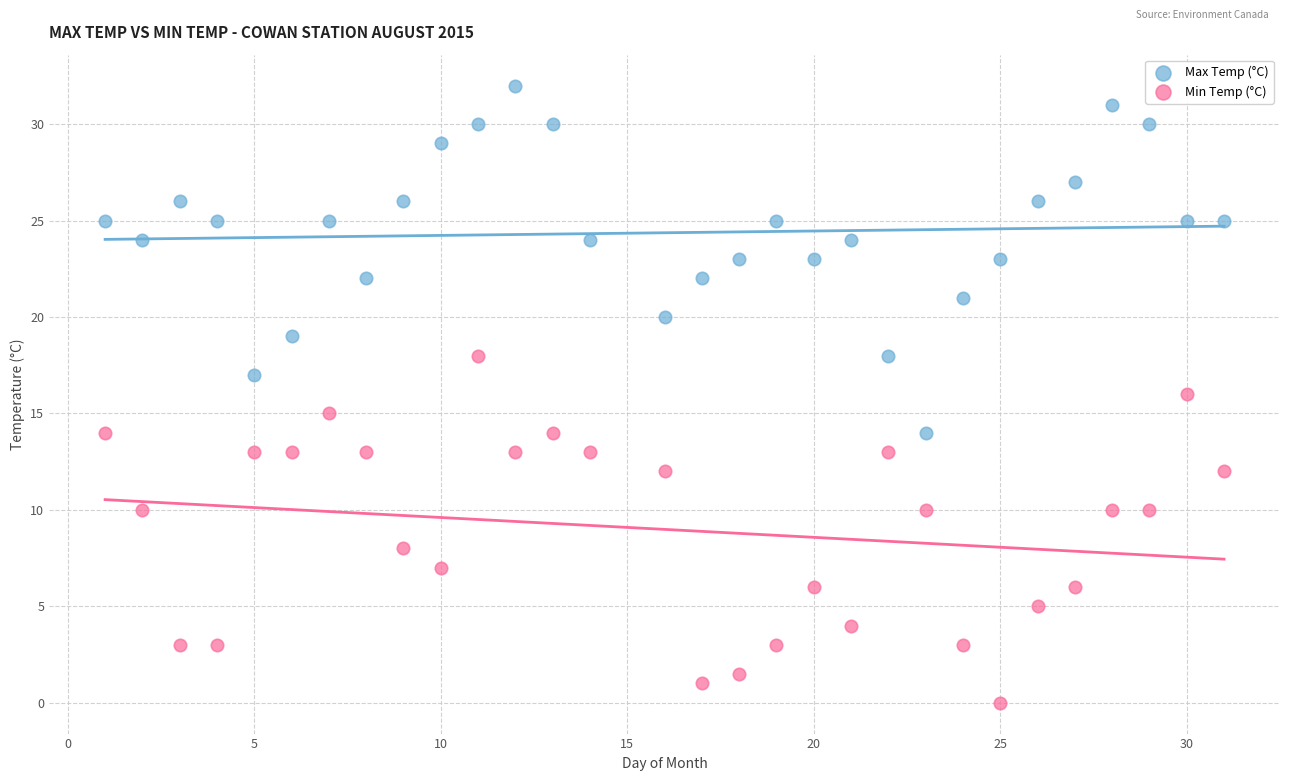

Across all data points, what is the range of X values (max minus min)?

30.0